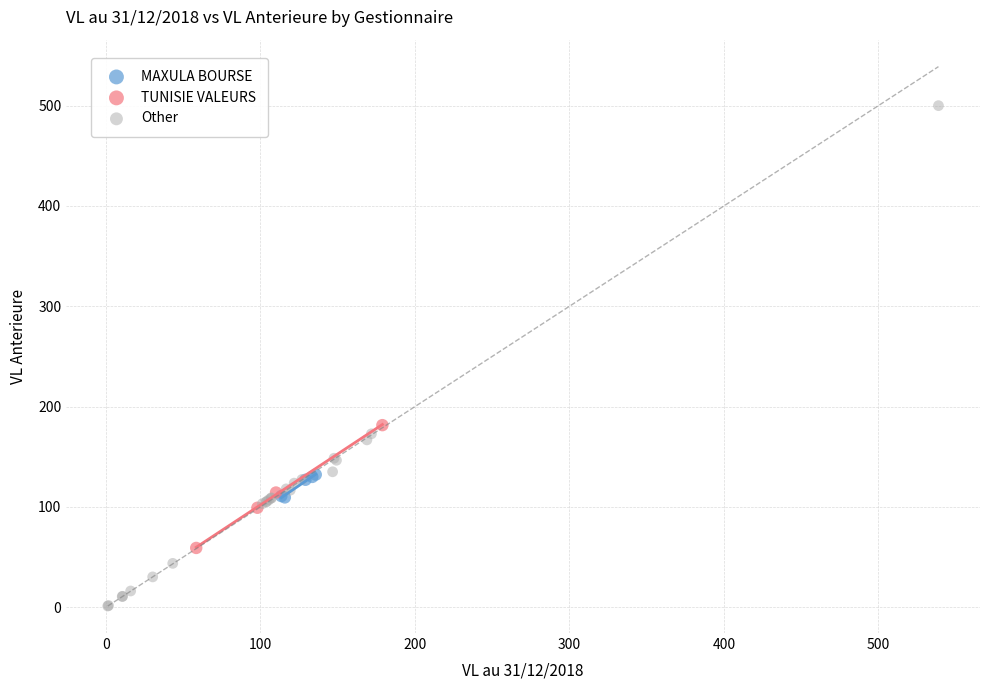

Which series contains the lowest Y value?

Other